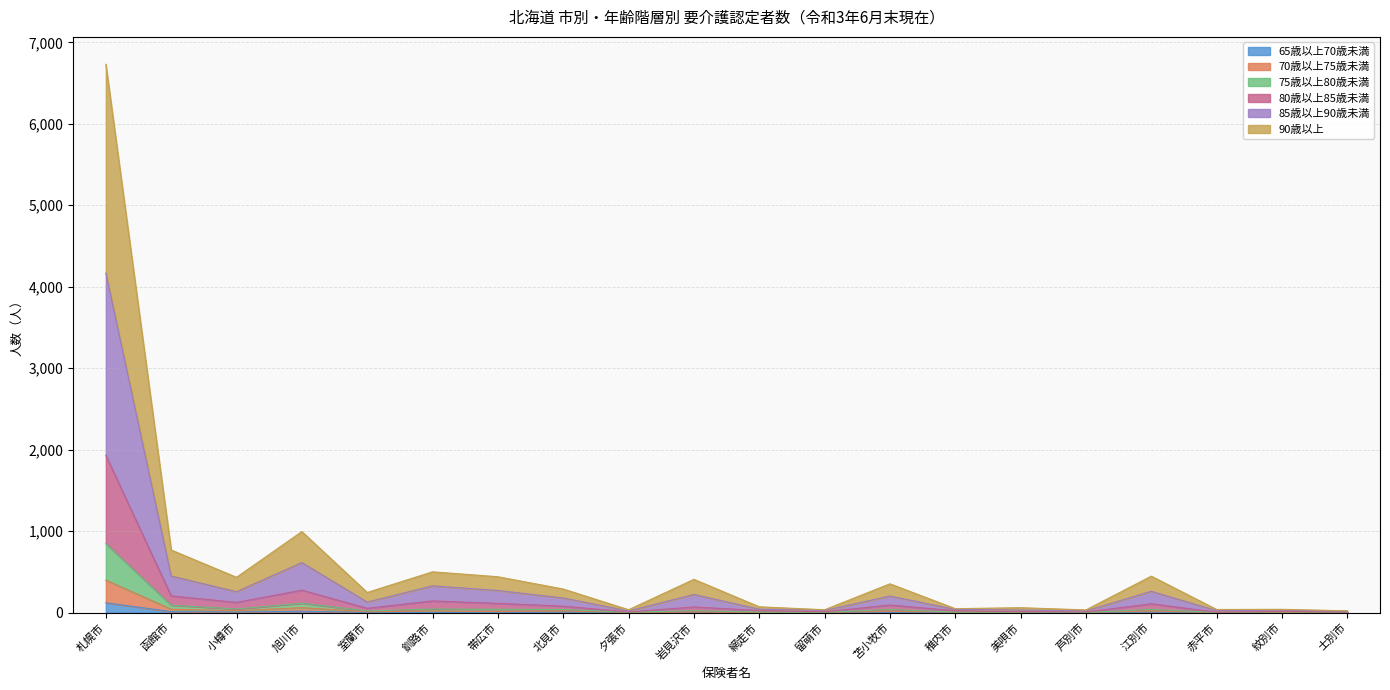

True or false: 85歳以上90歳未満 and 65歳以上70歳未満 cross at least once.

False